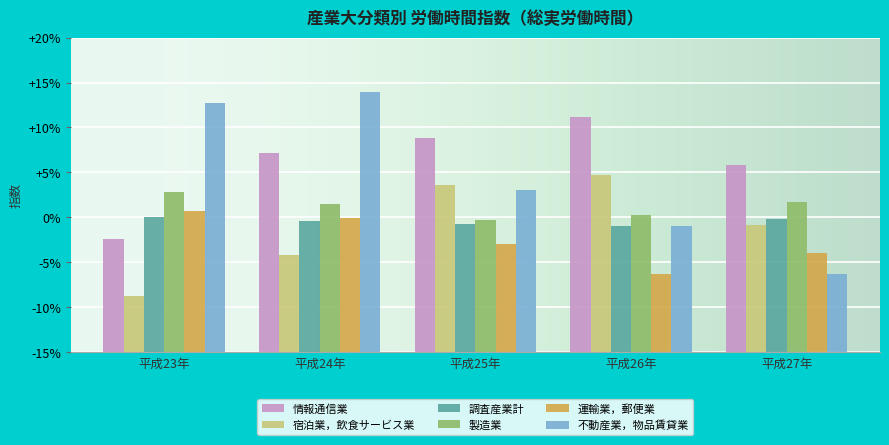

At which label does 運輸業，郵便業 first exceed 97?

平成23年